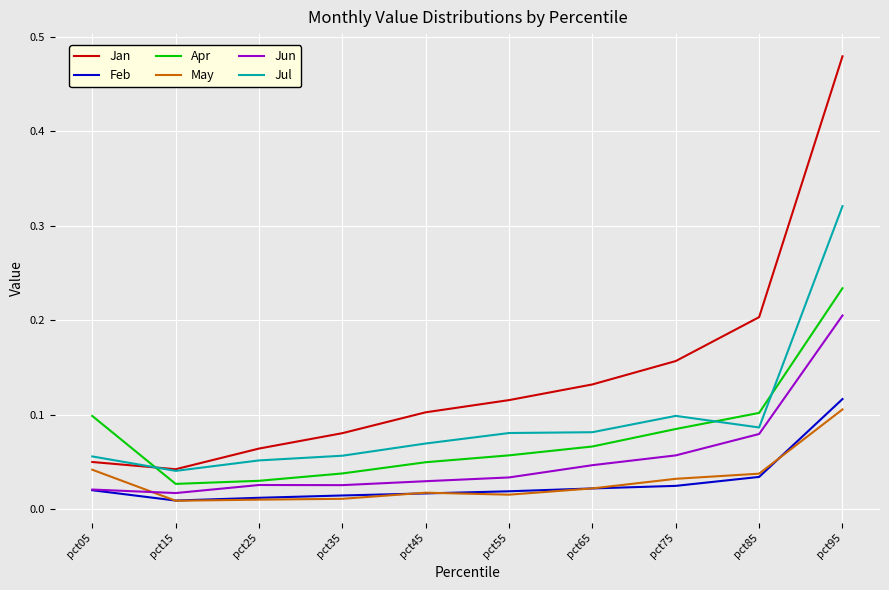

How many lines are shown in the chart?

6